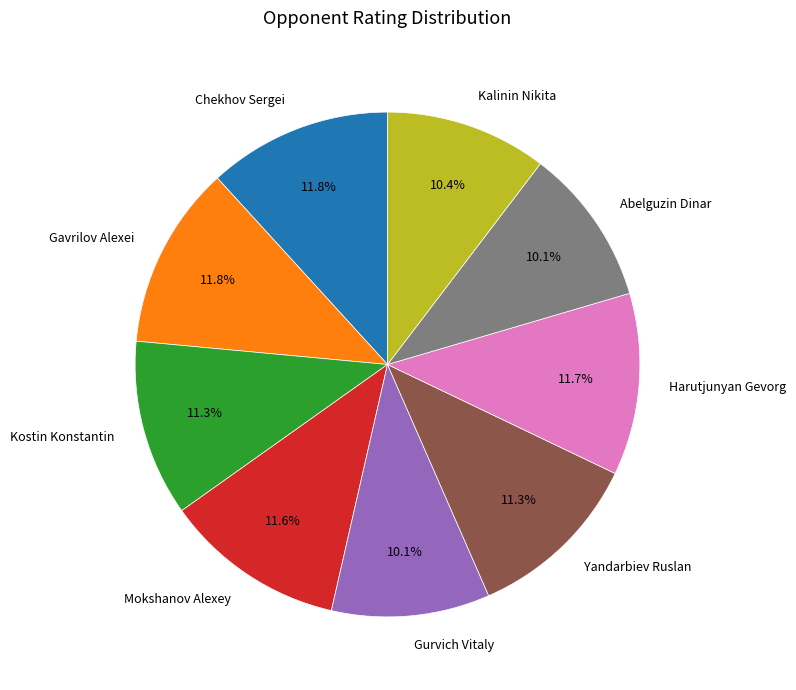

Is there a majority slice in this chart?

No